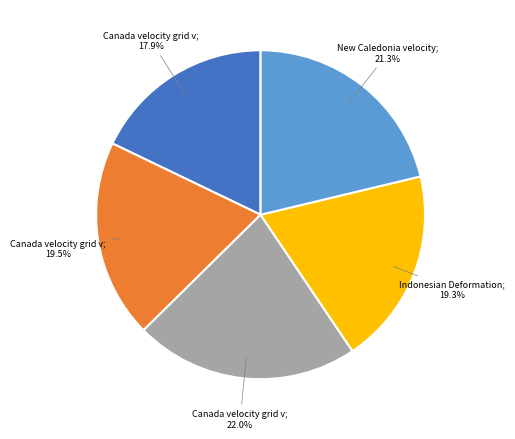

Does any single category account for the majority?

No